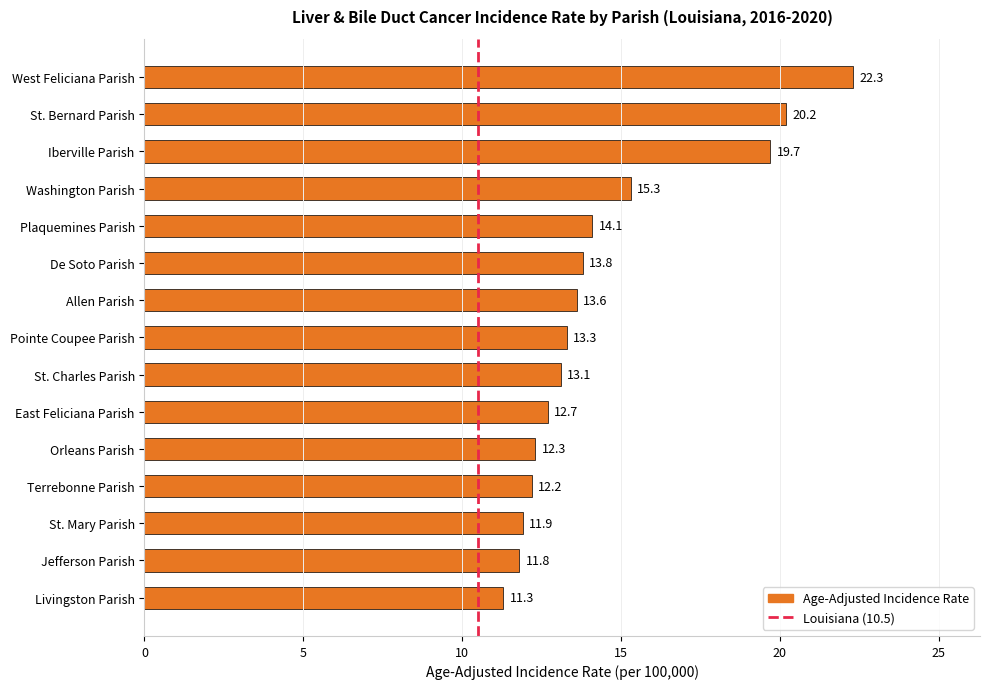

Are the bars grouped side by side (vs. stacked)?

No